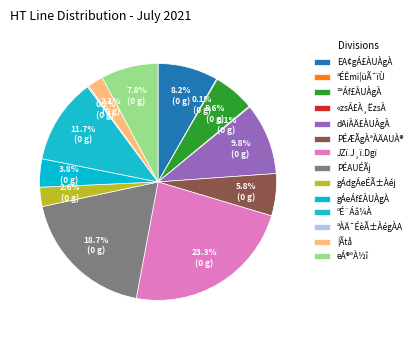

Which has a higher value, JZï.J¸ï.Dgï or gÁdgÁeÉÃ±Àéj?

JZï.J¸ï.Dgï